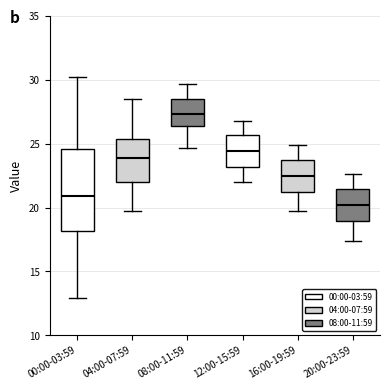

Reading left to right, read every box against the y-axis: the position of its median line, the range the box covers, and the ends of its whiskers. The values are not printed on the chart, so give them approximately, as read against the axis.

00:00-03:59: median 21.0, box 18.0 to 24.5, whiskers 13.0 to 30.0
04:00-07:59: median 24.0, box 22.0 to 25.5, whiskers 20.0 to 28.5
08:00-11:59: median 27.5, box 26.5 to 28.5, whiskers 24.5 to 29.5
12:00-15:59: median 24.5, box 23.0 to 25.5, whiskers 22.0 to 27.0
16:00-19:59: median 22.5, box 21.5 to 24.0, whiskers 19.5 to 25.0
20:00-23:59: median 20.0, box 19.0 to 21.5, whiskers 17.5 to 22.5